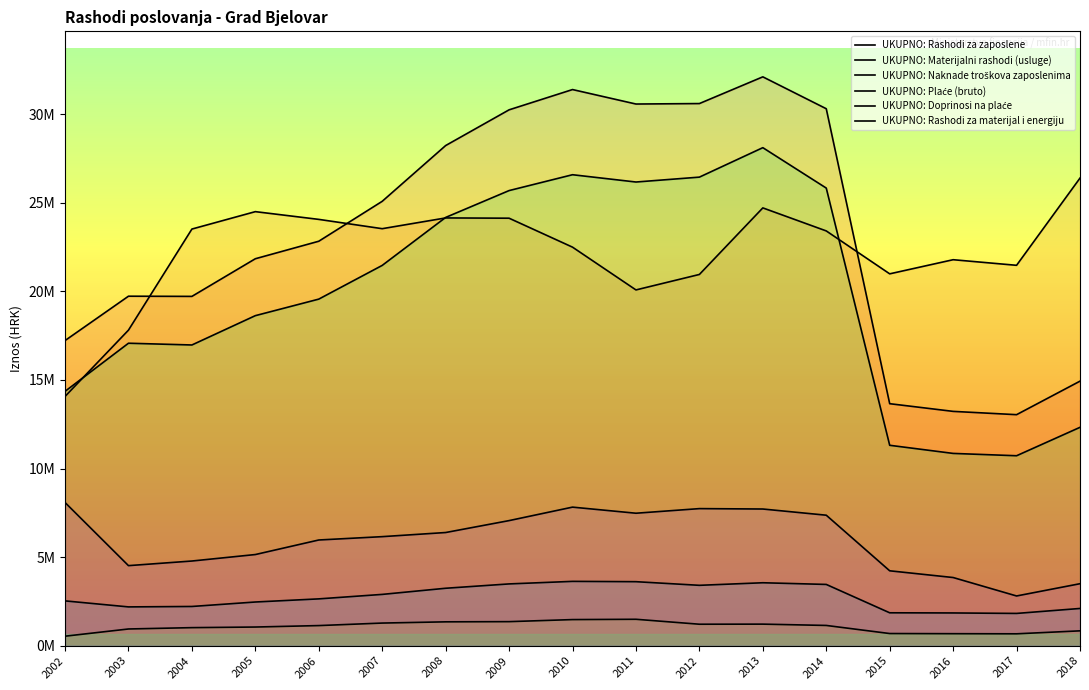

True or false: UKUPNO: Rashodi za materijal i energiju has more than 2 points higher than both neighbors.

False